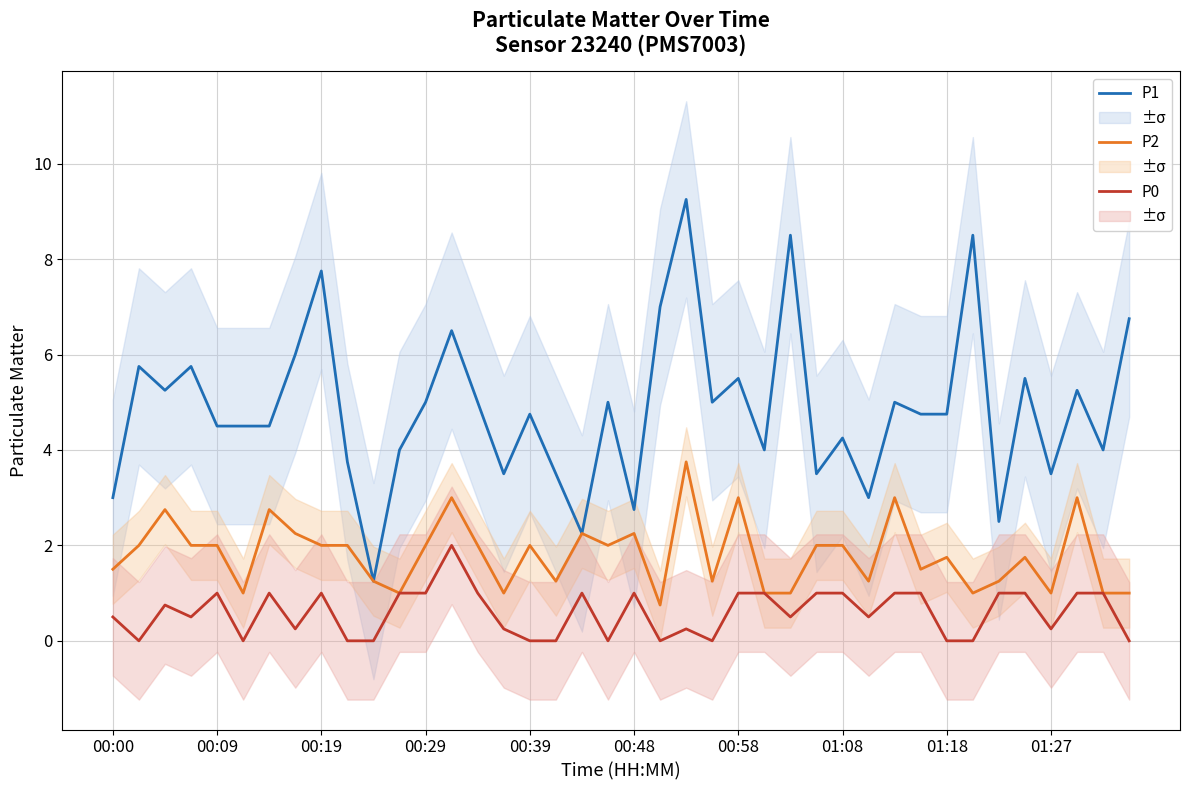

At which category is the sum across all series the highest?

22